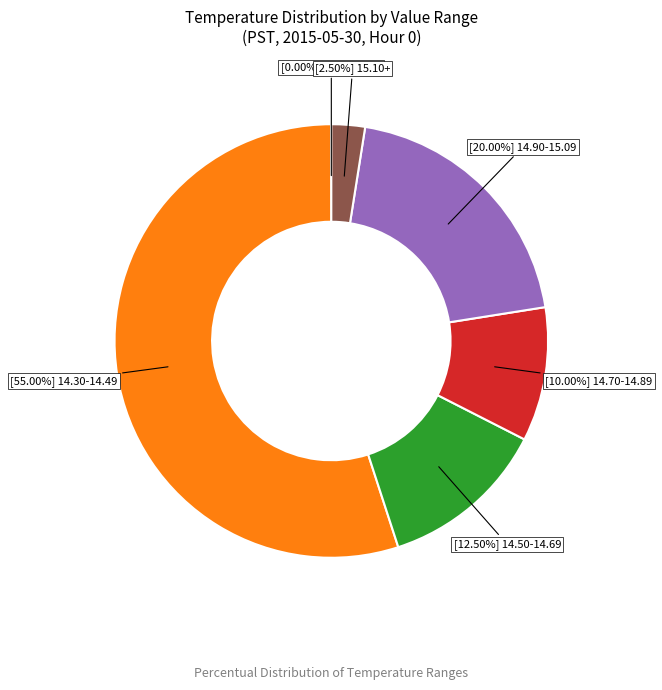

Does any single category account for the majority?

Yes